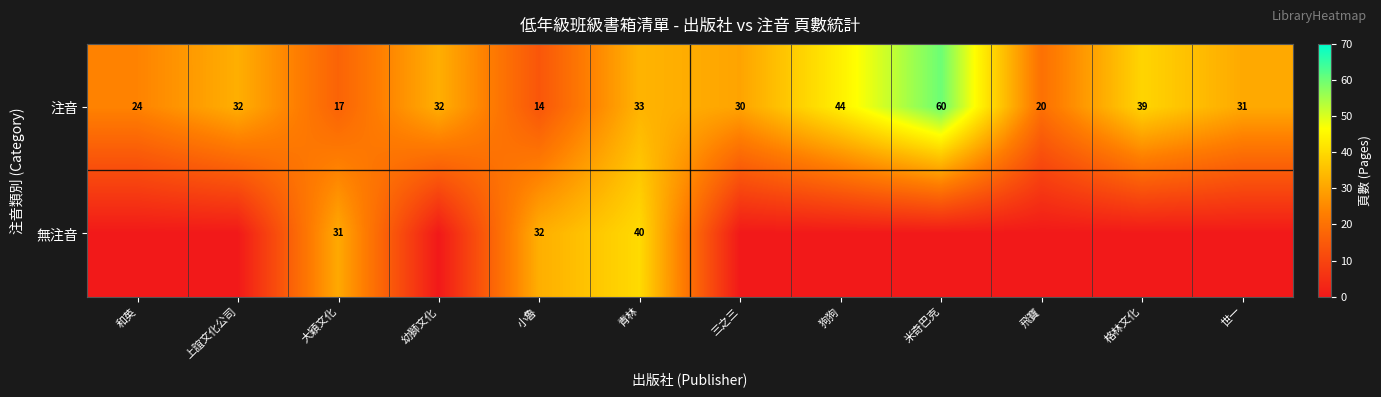

What is the total value across all series at 世一?

31